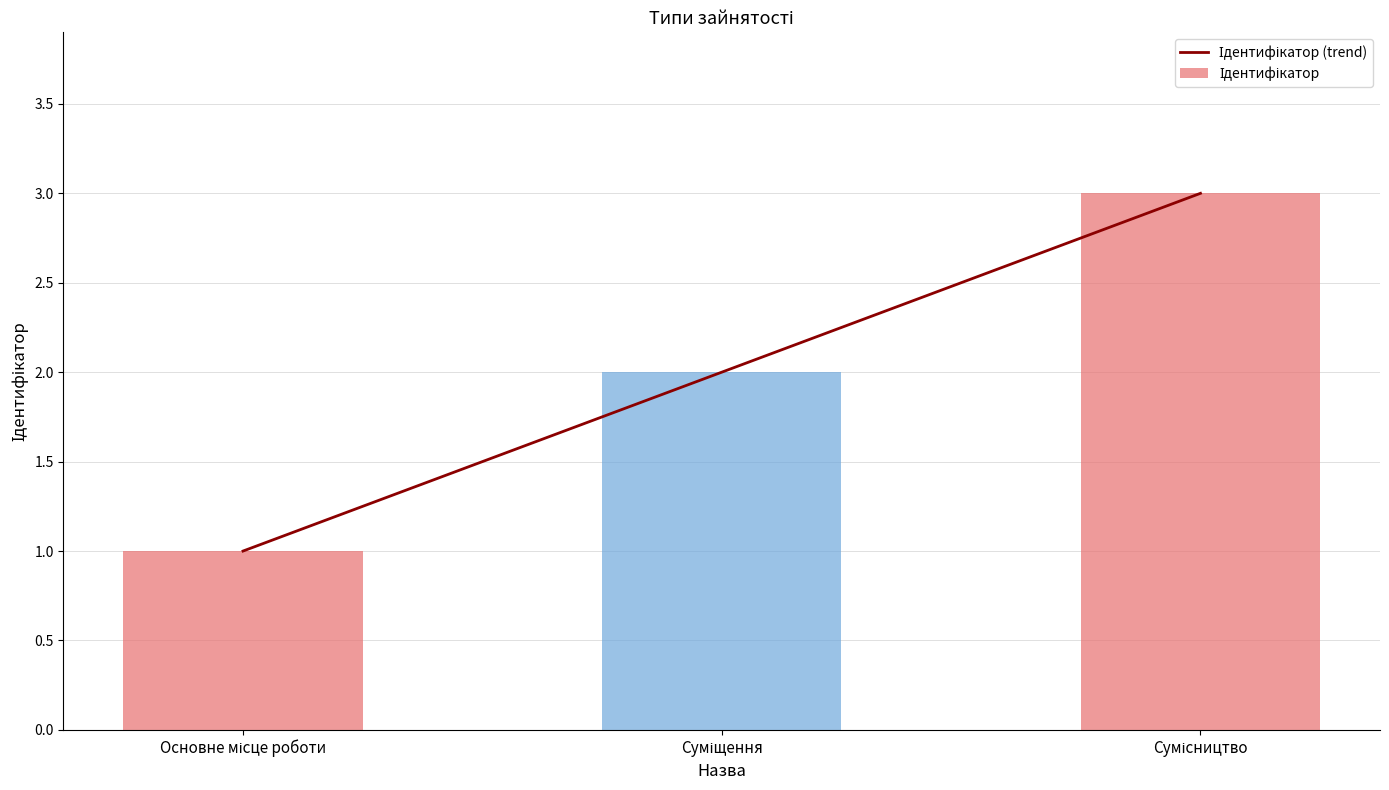

Does the chart contain any negative values?

No